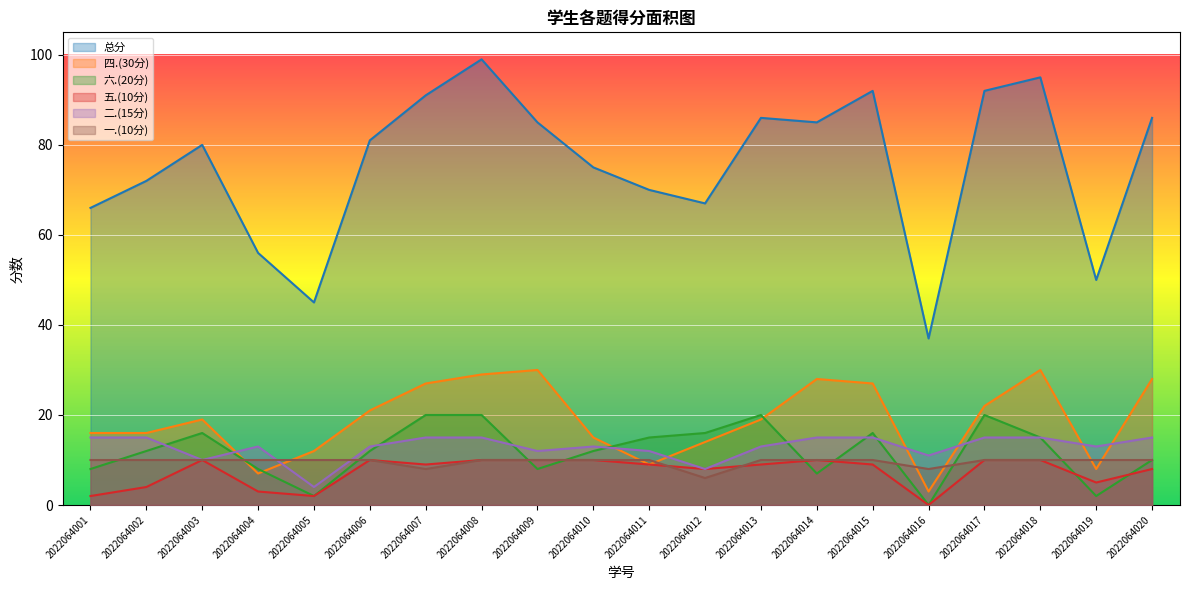

What is the highest value of the 四.(30分) series?

30